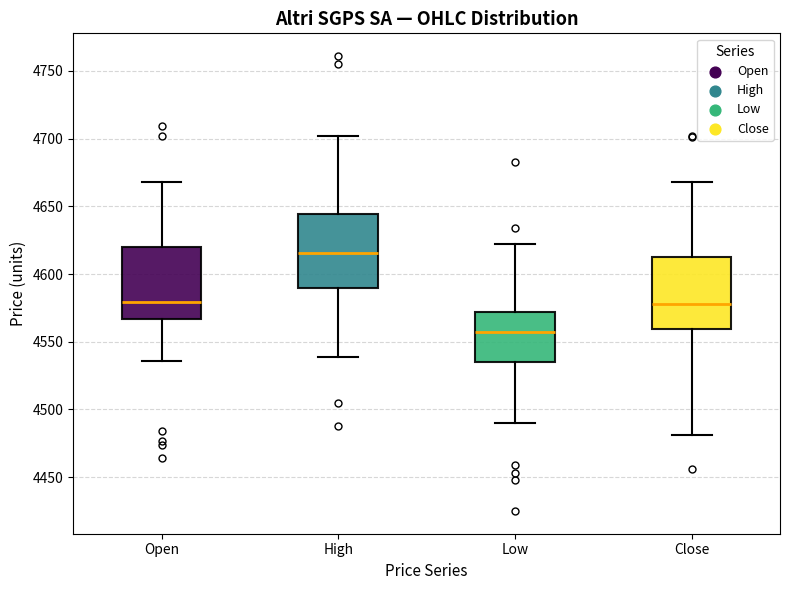

Reading left to right, read every box against the y-axis: the position of its median line, the range the box covers, and the ends of its whiskers. The values are not printed on the chart, so give them approximately, as read against the axis.

Open: median 4580, box 4565 to 4620, whiskers 4535 to 4670
High: median 4615, box 4590 to 4645, whiskers 4540 to 4700
Low: median 4560, box 4535 to 4570, whiskers 4490 to 4620
Close: median 4580, box 4560 to 4615, whiskers 4480 to 4670